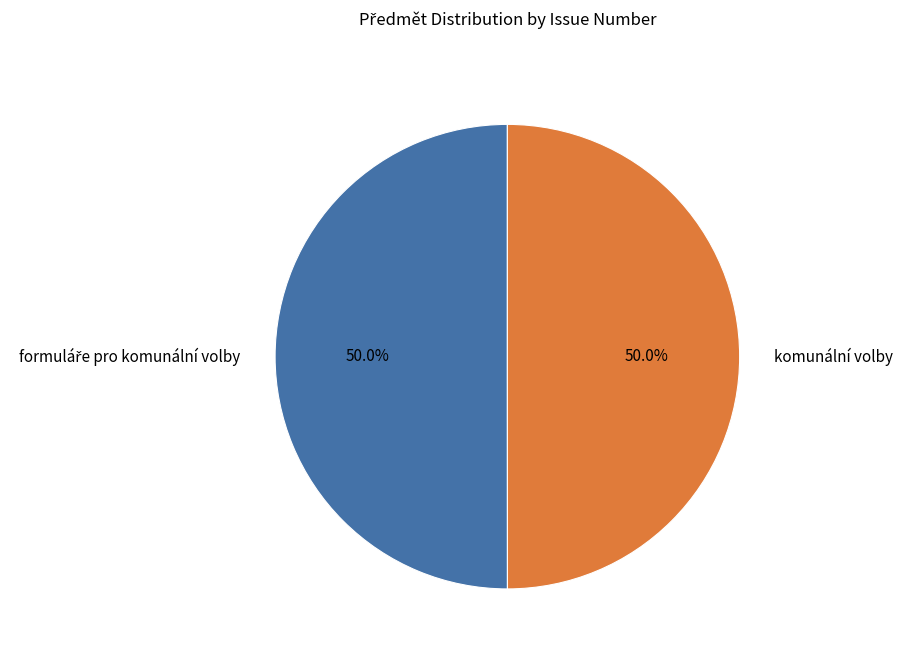

What portion of the pie excludes komunální volby?

50.0%